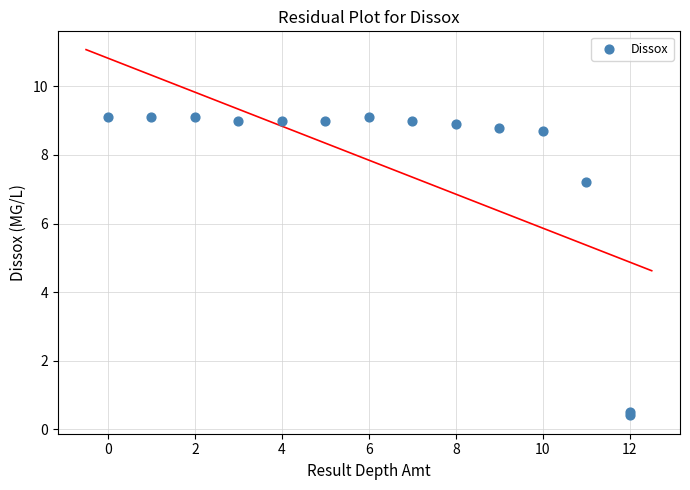

What Y value in the scatter plot is closest to 4?

7.2